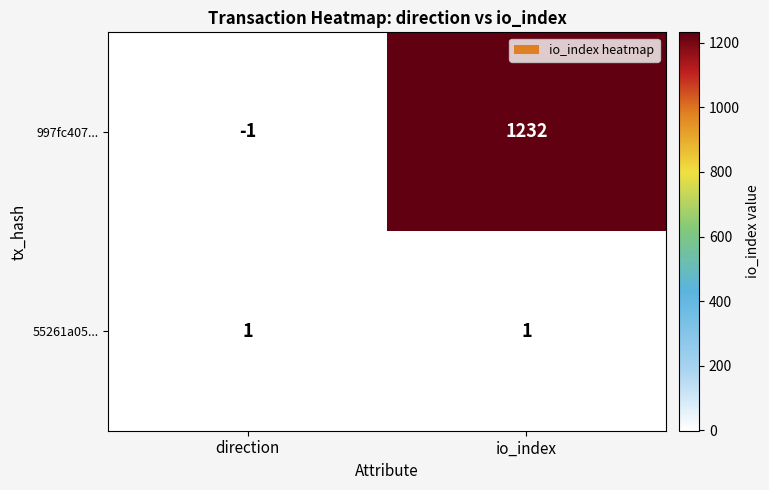

Which series changed the most between direction and io_index?

997fc407...